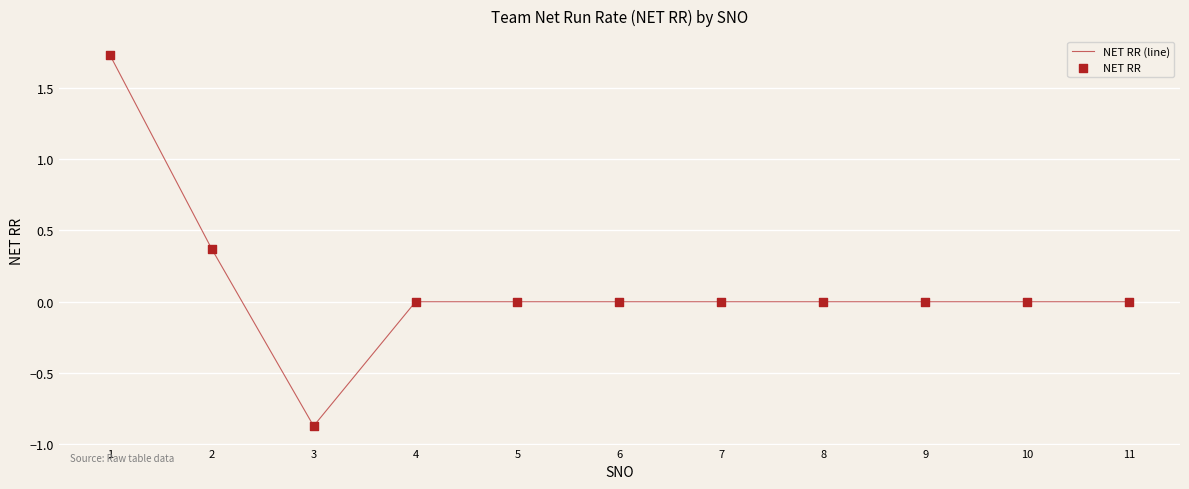

The chart shows a value of 3.1 at 1. True or false?

False